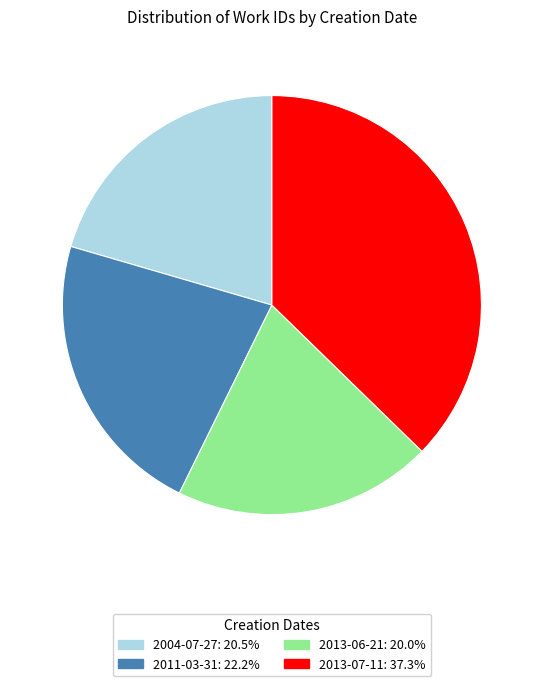

Is it true that 2013-07-11 is 37% of the pie?

True